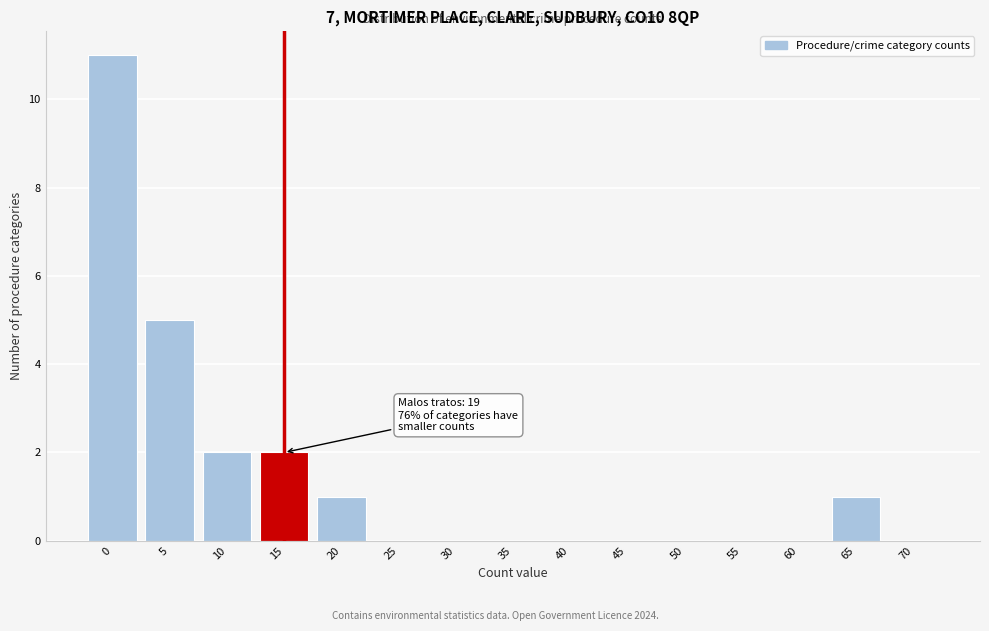

Reading left to right, what are all the values shown in this chart?

0=11	5=5	10=2	15=2	20=1	25=0	30=0	35=0	40=0	45=0	50=0	55=0	60=0	65=1	70=0